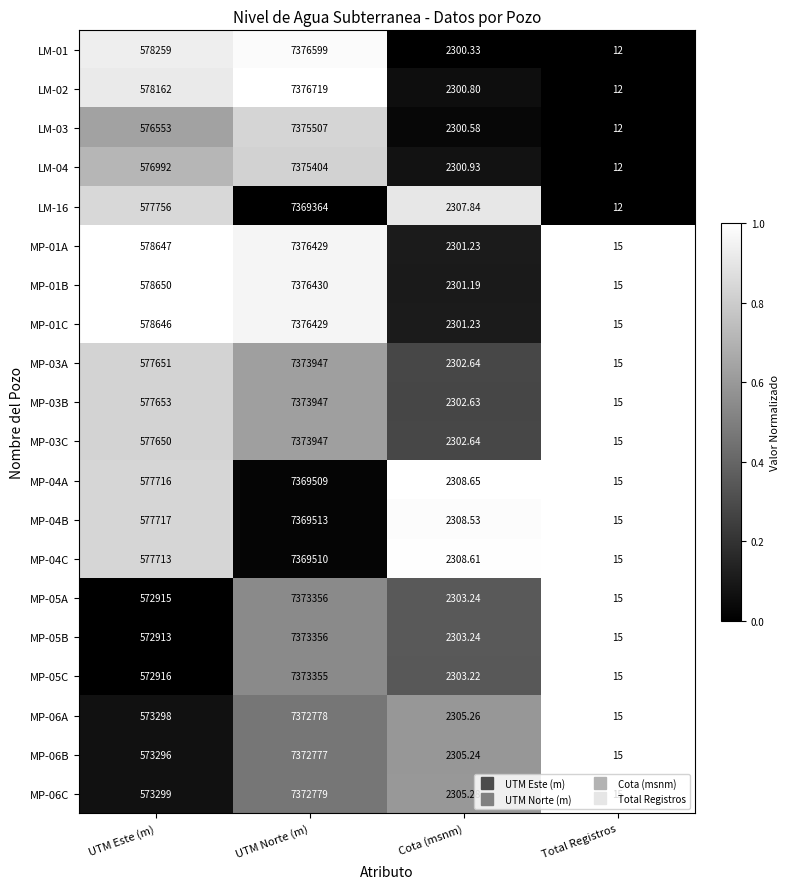

What is the difference between the highest and lowest values at Cota (msnm)?

8.3